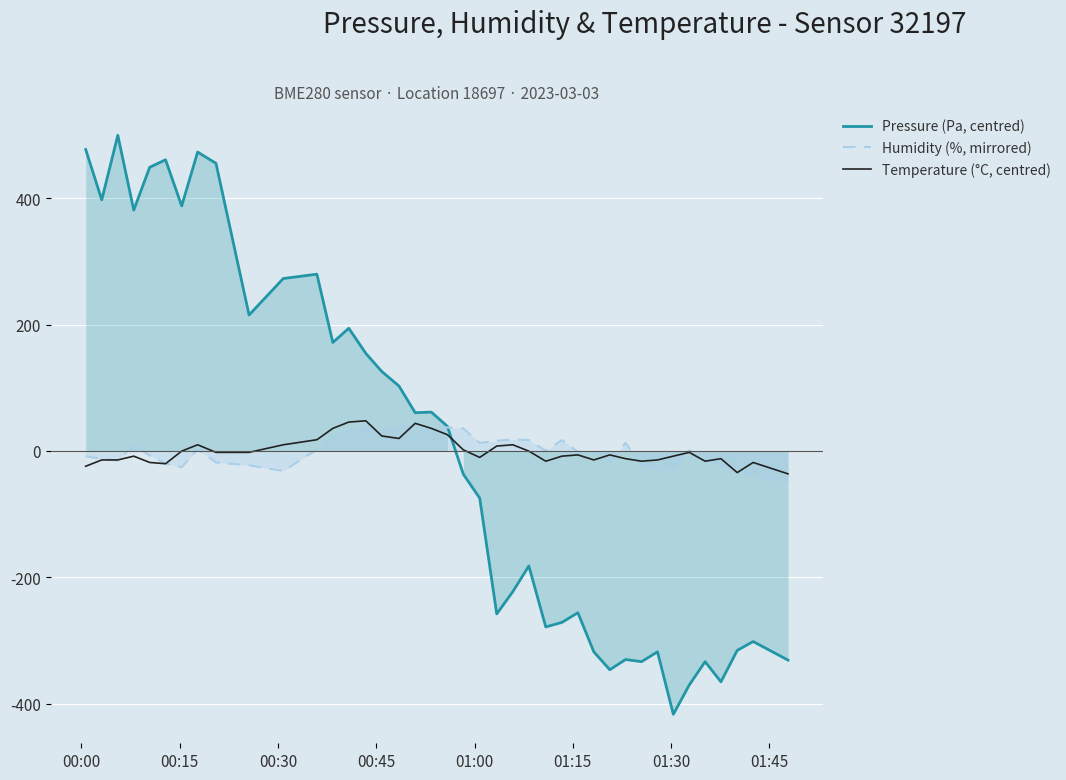

Reading right to left, what are all the values shown in this chart?

Pressure (Pa, centred): -331.2	-301.8	-315.9	-365.6	-333.7	-370.6	-417.1	-318.1	-333.7	-330.3	-346.5	-318.1	-256.2	-271.5	-278.7	-182.1	-222.8	-258.1	-74.6	-36.8	39.1	61.6	60.7	102.9	126.0	154.7	194.4	171.9	280.1	273.2	215.4	455.7	473.5	388.2	461.3	449.4	381.6	500.1	397.9	477.6
Humidity (%, mirrored): -48.3	-39.8	-28.2	-24.2	-12.3	1.2	-28.2	-29.7	-22.7	12.7	-17.2	-2.3	-1.3	17.2	0.2	17.2	18.2	16.3	12.7	35.8	37.2	35.2	31.7	42.2	29.7	37.2	33.7	22.7	2.3	-31.8	-22.7	-18.3	2.7	-25.8	-19.7	-7.2	9.3	-15.3	-12.8	-8.3
Temperature (°C, centred): -36.2	-18.2	-34.2	-12.2	-16.2	-2.2	-8.2	-14.2	-16.2	-12.2	-6.2	-14.2	-6.2	-8.2	-16.2	-0.2	9.8	7.8	-10.2	1.8	25.8	35.8	43.8	19.8	23.8	47.8	45.8	35.8	17.8	9.8	-2.2	-2.2	9.8	-0.2	-20.2	-18.2	-8.2	-14.2	-14.2	-24.2